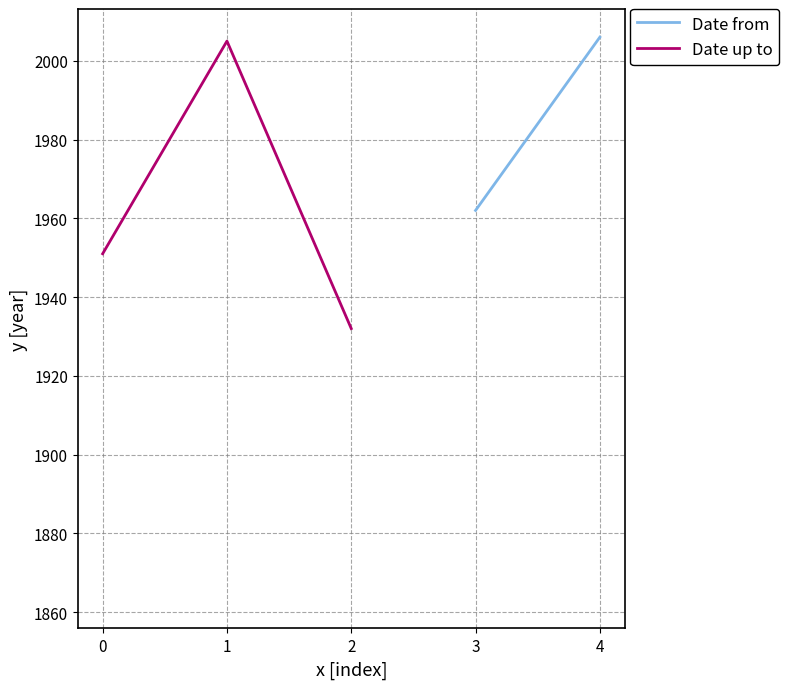

True or false: Date from has more than 2 points higher than both neighbors.

False